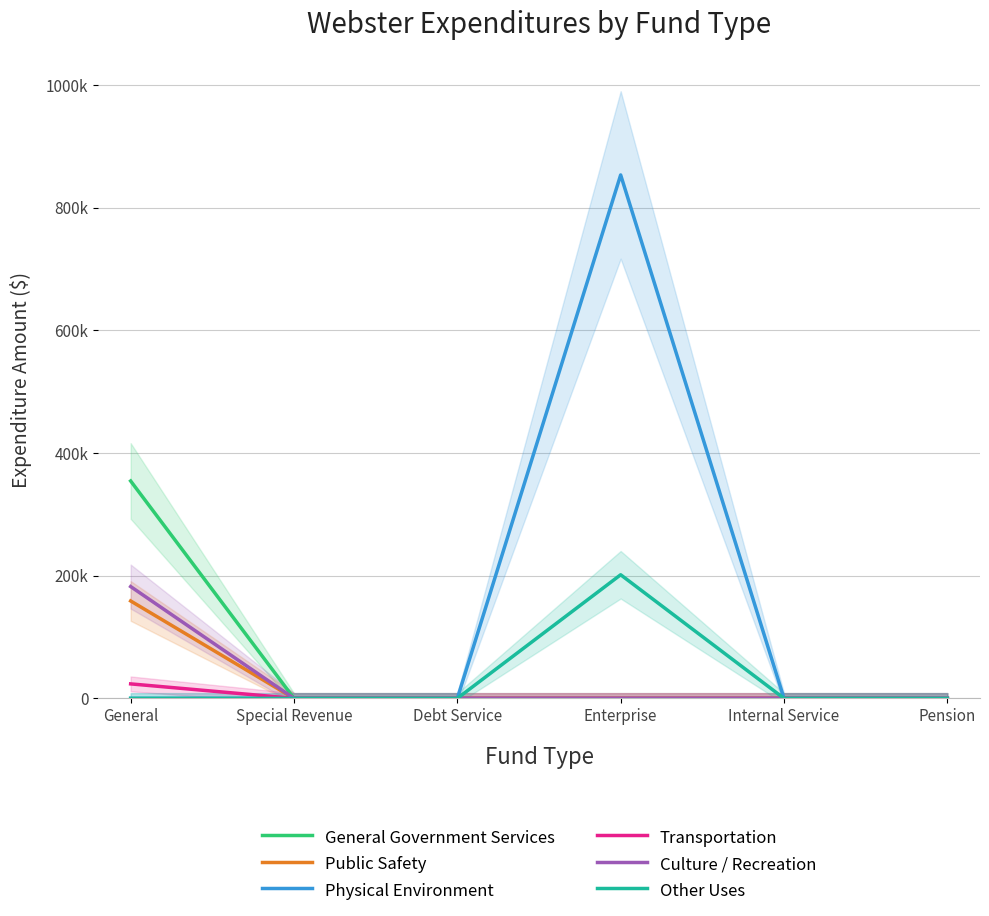

What is the difference between the maximum and minimum values in the Public Safety series?

158773